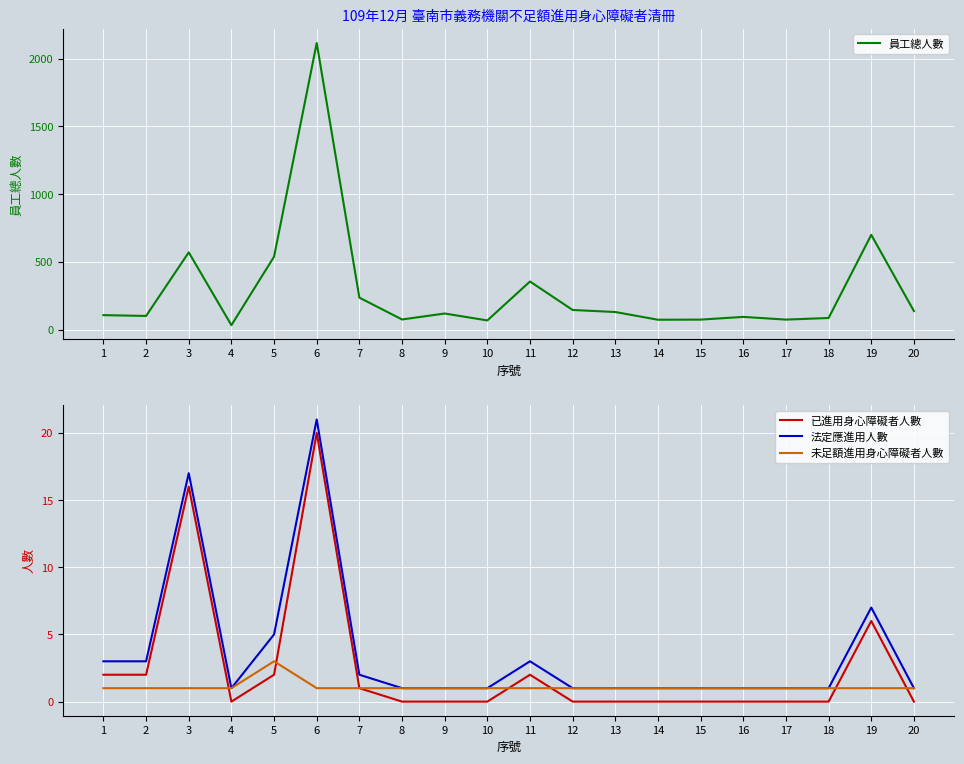

Which category has the lowest value across all series?

4